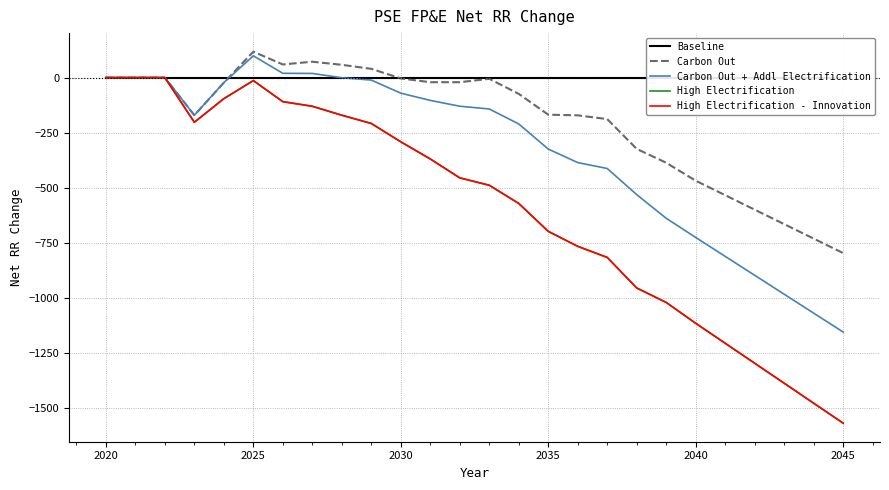

How many negative values does the High Electrification series have?

23